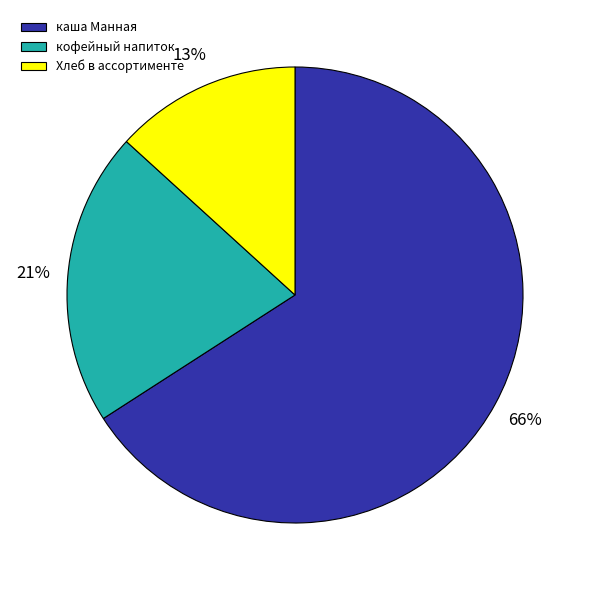

To the nearest percent, what portion does Хлеб в ассортименте represent?

13%